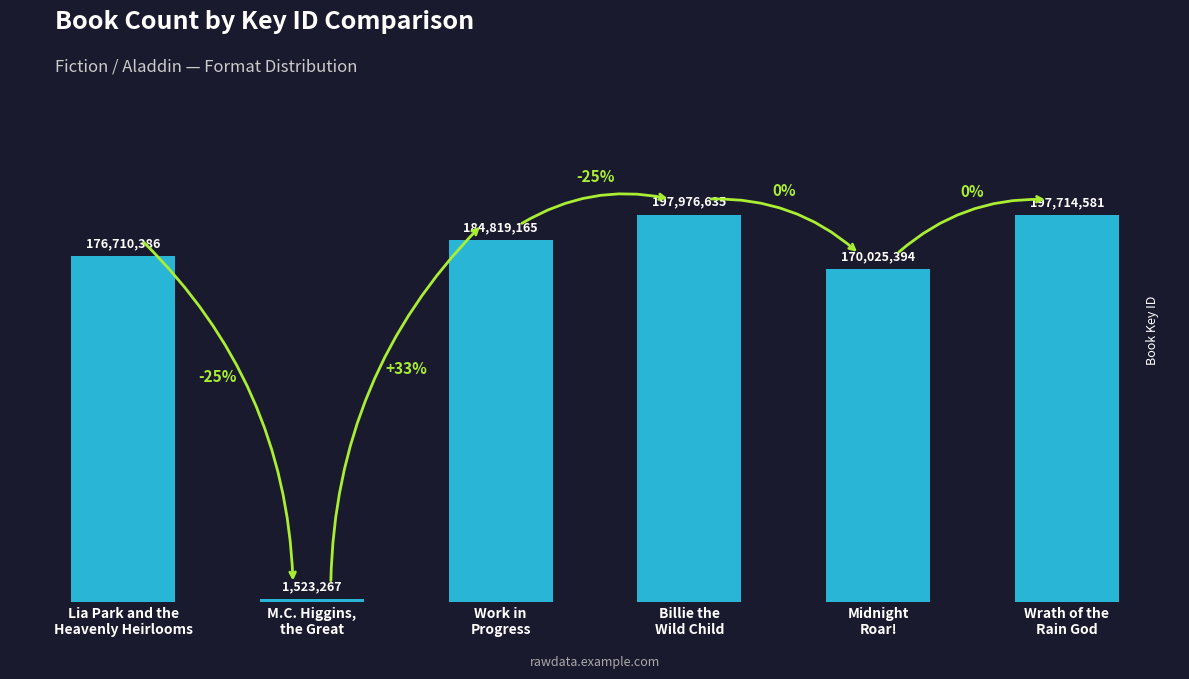

Which category has the highest value across all series?

Billie the
Wild Child